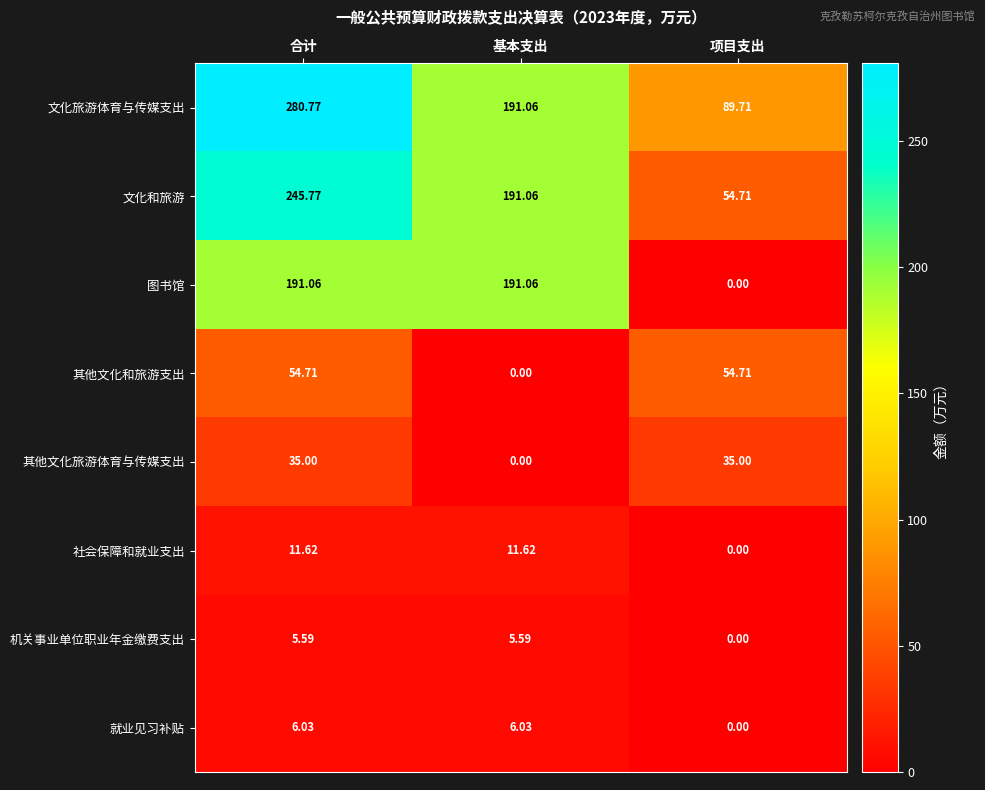

How many data points in 就业见习补贴 are less than 6?

1